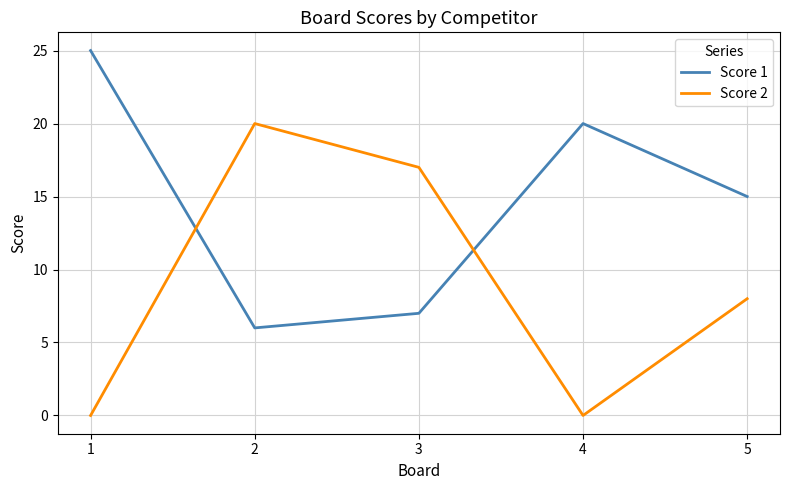

Which series has the widest spread of values?

Score 2